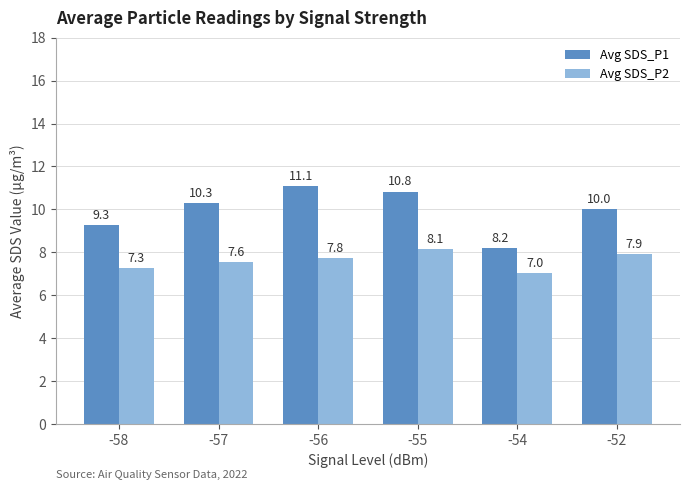

At which category does the chart reach its peak across all series?

-56